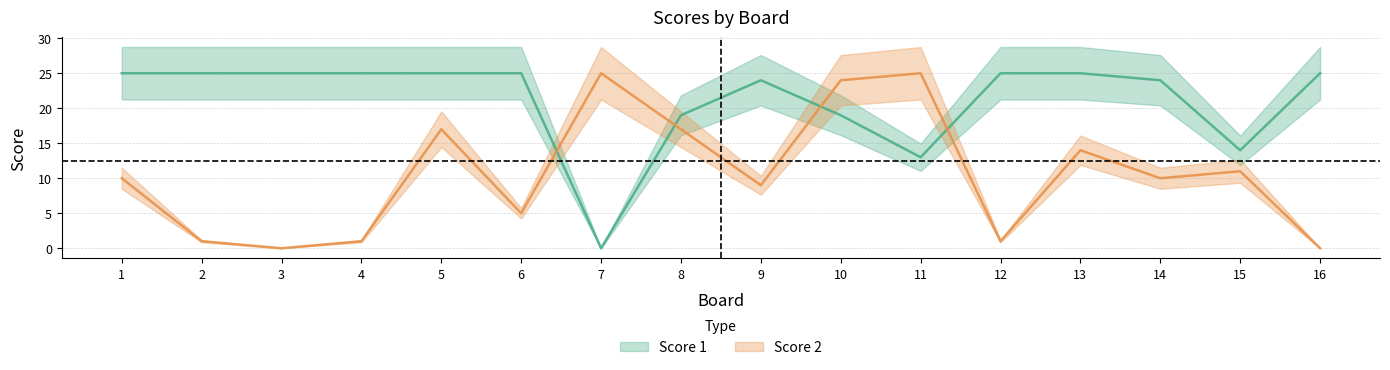

True or false: Score 1 and Score 2 intersect in this chart.

True